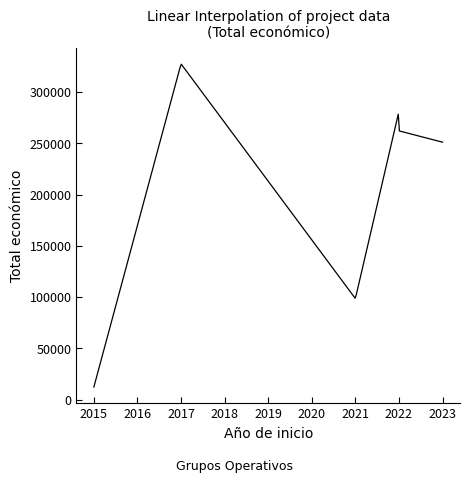

What is the maximum value shown in the chart?

327360.8